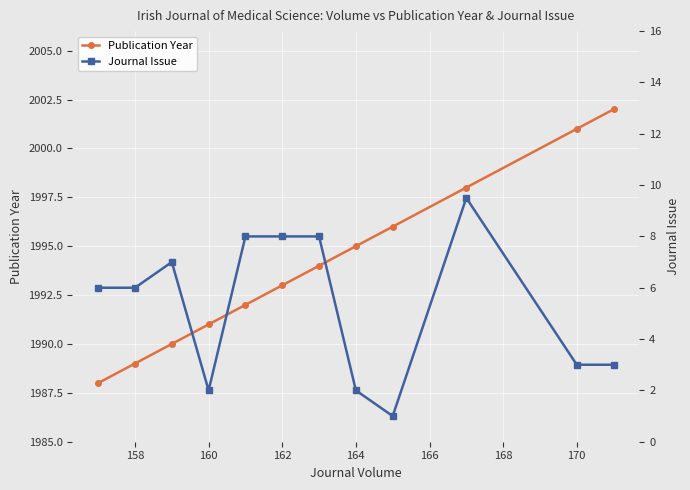

True or false: Publication Year has more than 0 points higher than both neighbors.

False